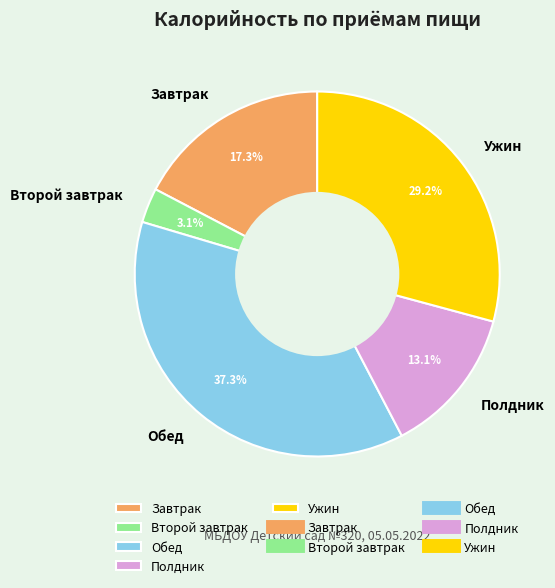

Is there a majority slice in this chart?

No